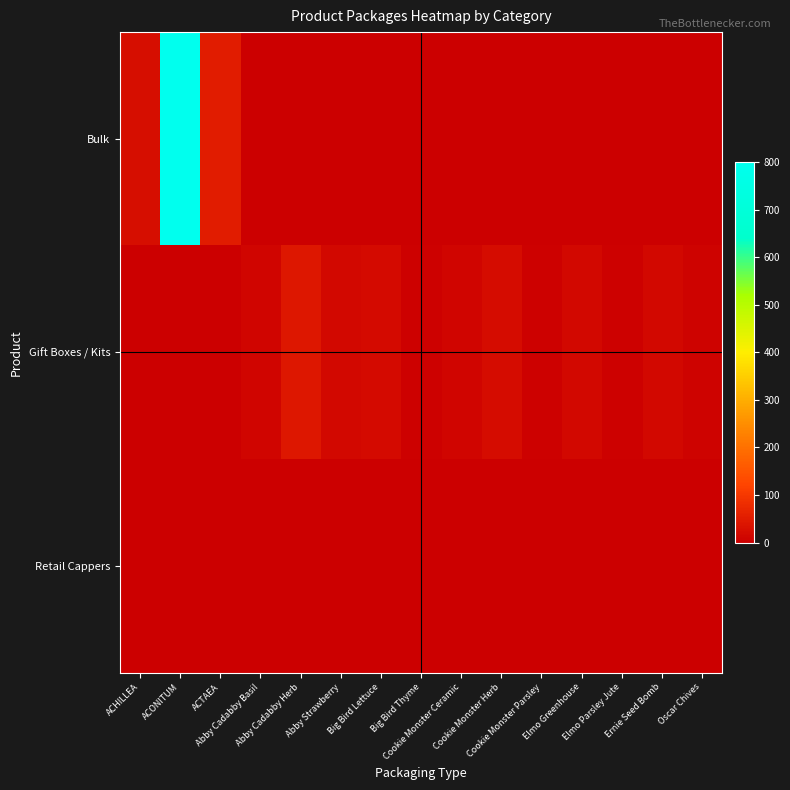

Reading right to left, what are all the values shown in this chart?

Bulk: Oscar Chives=0	Ernie Seed Bomb=0	Elmo Parsley Jute=0	Elmo Greenhouse=0	Cookie Monster Parsley=0	Cookie Monster Herb=0	Cookie Monster Ceramic=0	Big Bird Thyme=0	Big Bird Lettuce=0	Abby Strawberry=0	Abby Cadabby Herb=0	Abby Cadabby Basil=0	ACTAEA=50	ACONITUM=800	ACHILLEA=25
Gift Boxes / Kits: Oscar Chives=7	Ernie Seed Bomb=17	Elmo Parsley Jute=4	Elmo Greenhouse=18	Cookie Monster Parsley=6	Cookie Monster Herb=22	Cookie Monster Ceramic=12	Big Bird Thyme=6	Big Bird Lettuce=20	Abby Strawberry=17	Abby Cadabby Herb=43	Abby Cadabby Basil=10	ACTAEA=0	ACONITUM=0	ACHILLEA=0
Retail Cappers: Oscar Chives=0	Ernie Seed Bomb=0	Elmo Parsley Jute=0	Elmo Greenhouse=0	Cookie Monster Parsley=0	Cookie Monster Herb=0	Cookie Monster Ceramic=0	Big Bird Thyme=0	Big Bird Lettuce=0	Abby Strawberry=0	Abby Cadabby Herb=0	Abby Cadabby Basil=0	ACTAEA=0	ACONITUM=0	ACHILLEA=0